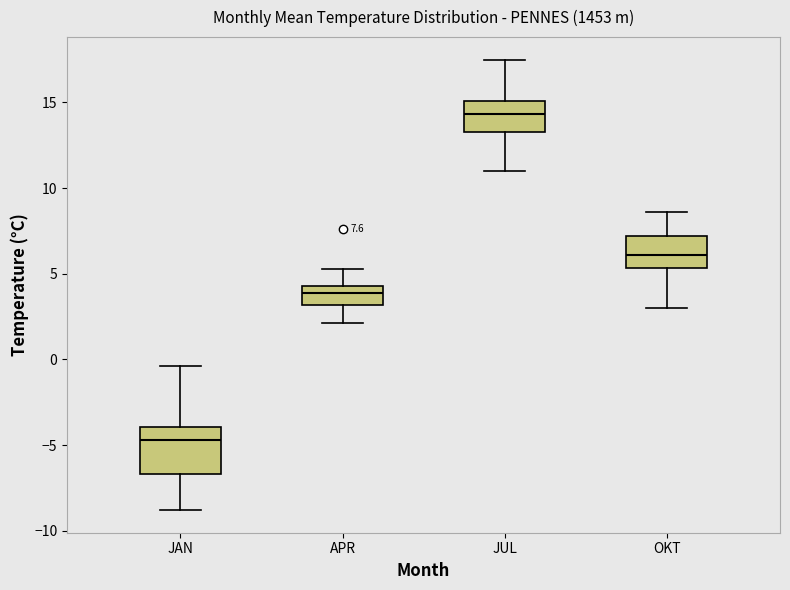

Which box's median line is the highest?

JUL